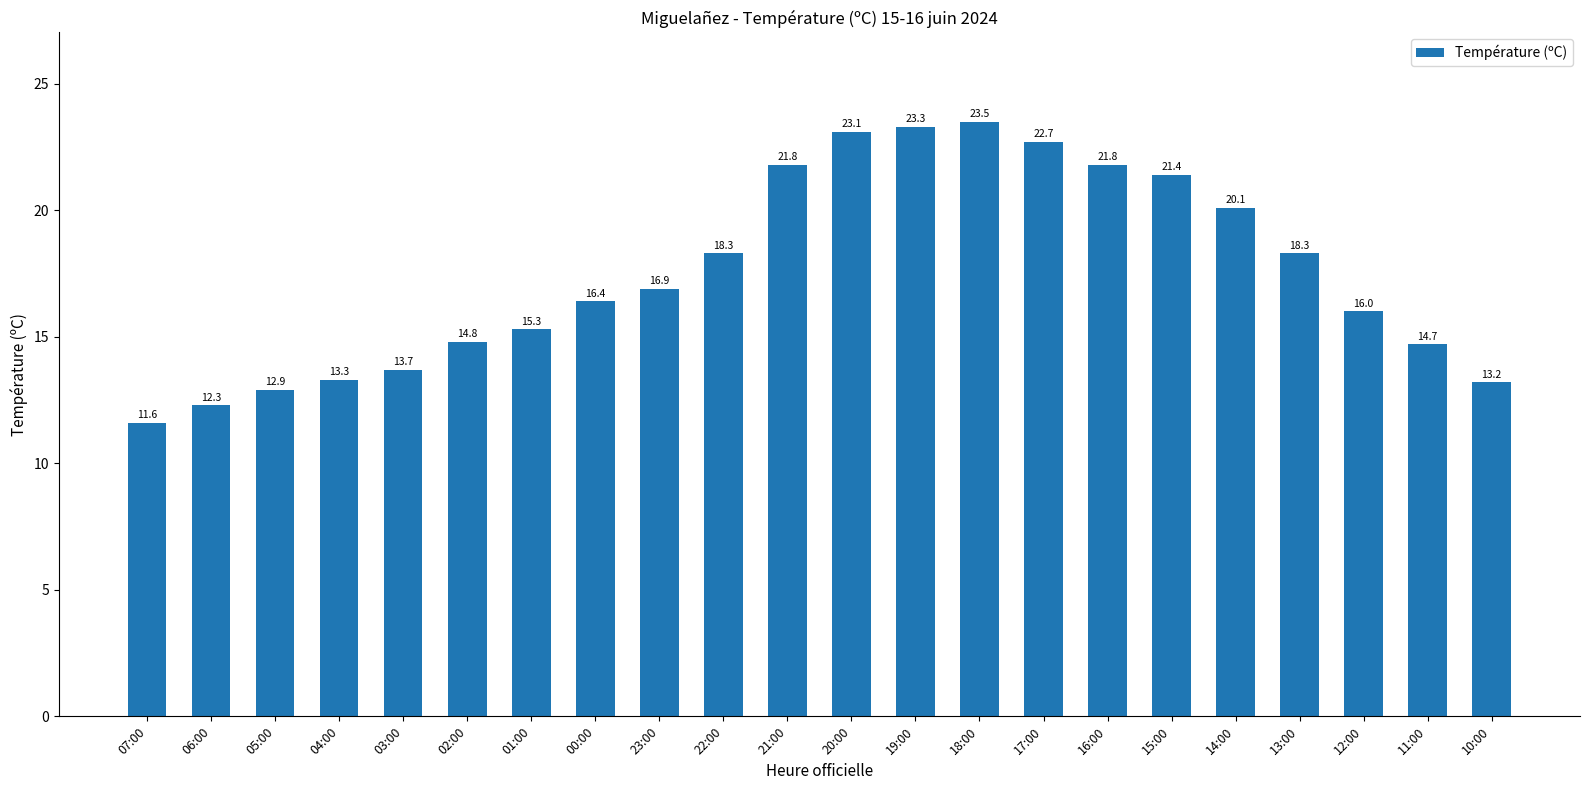

At which category does the chart reach its minimum across all series?

07:00